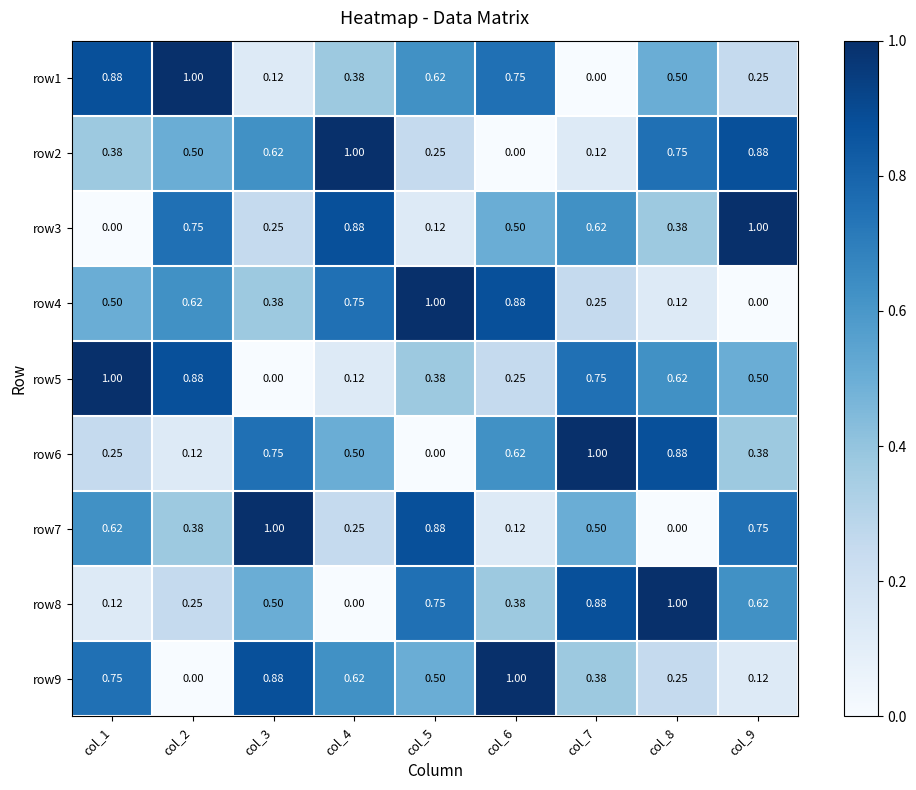

How many series are shown in this chart?

9